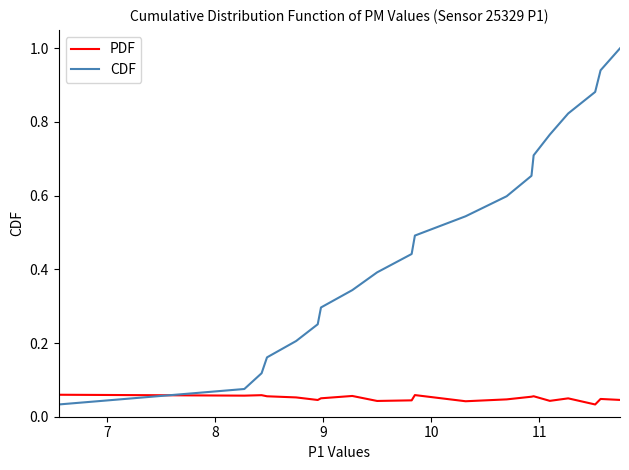

What are all the series names shown in the legend?

PDF, CDF